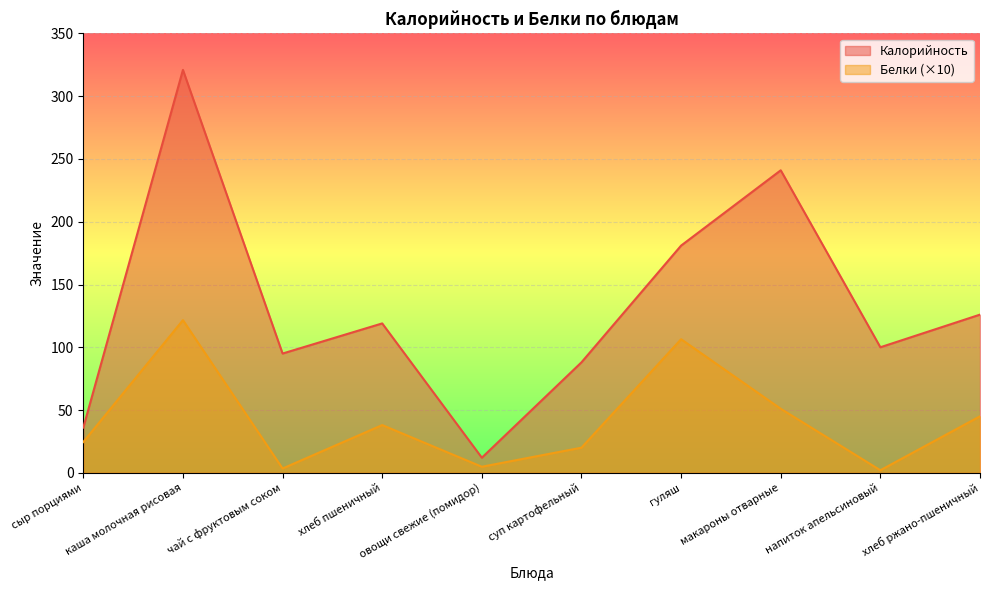

True or false: Белки and Калорийность intersect in this chart.

False